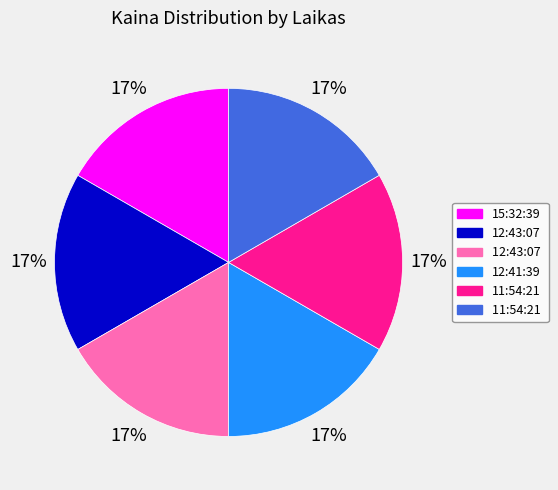

Does any single category account for the majority?

No